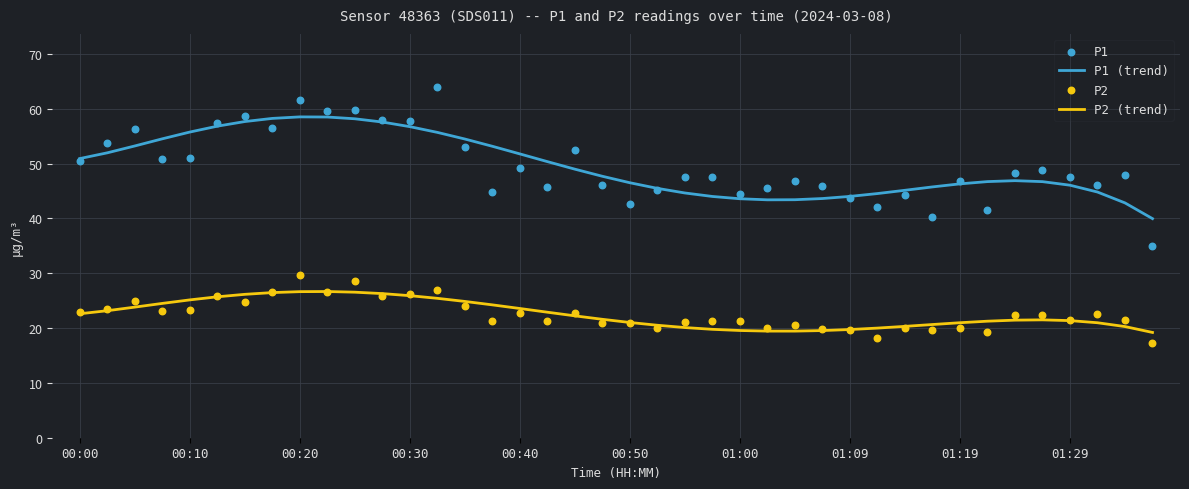

Which series contains the highest Y value?

P1